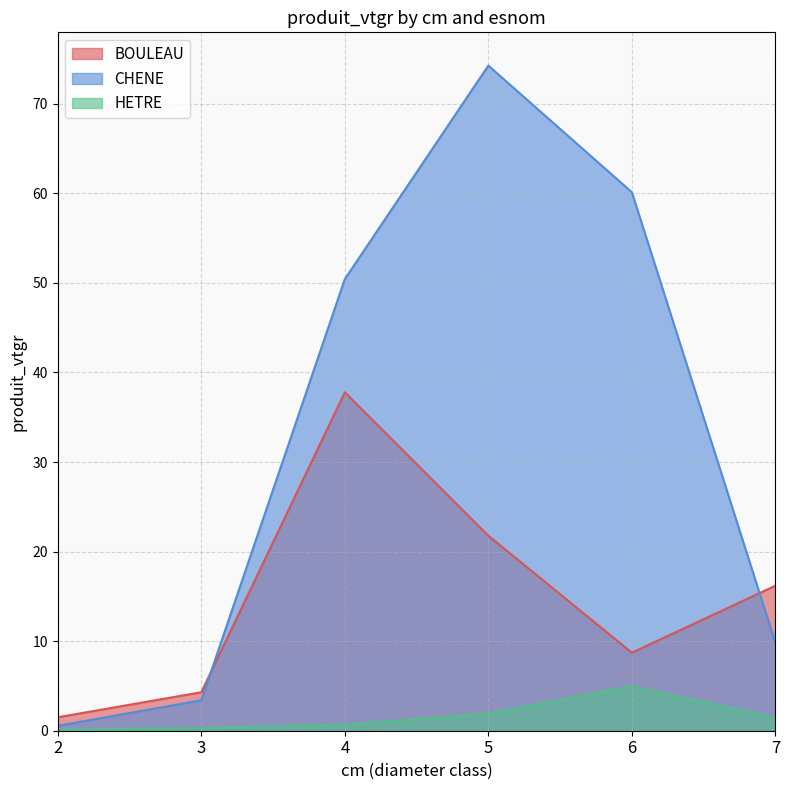

At which label is BOULEAU closest to 19?

5